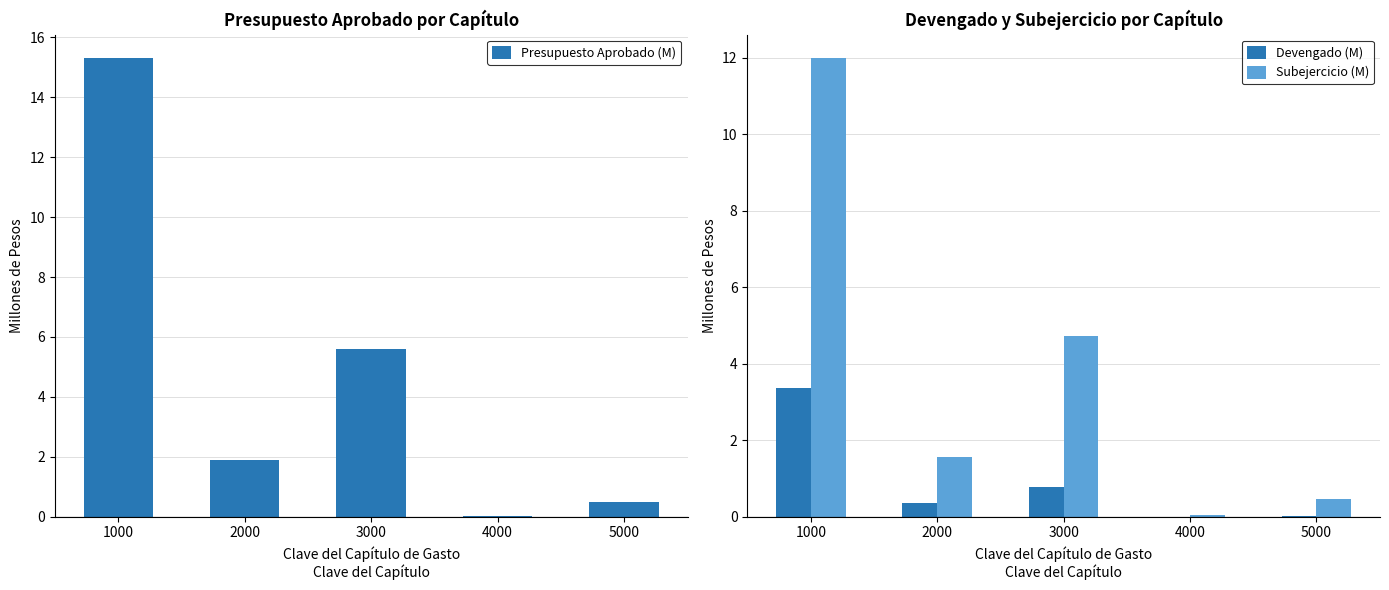

The Subejercicio (M) series shows 1.4 at 3000. True or false?

False